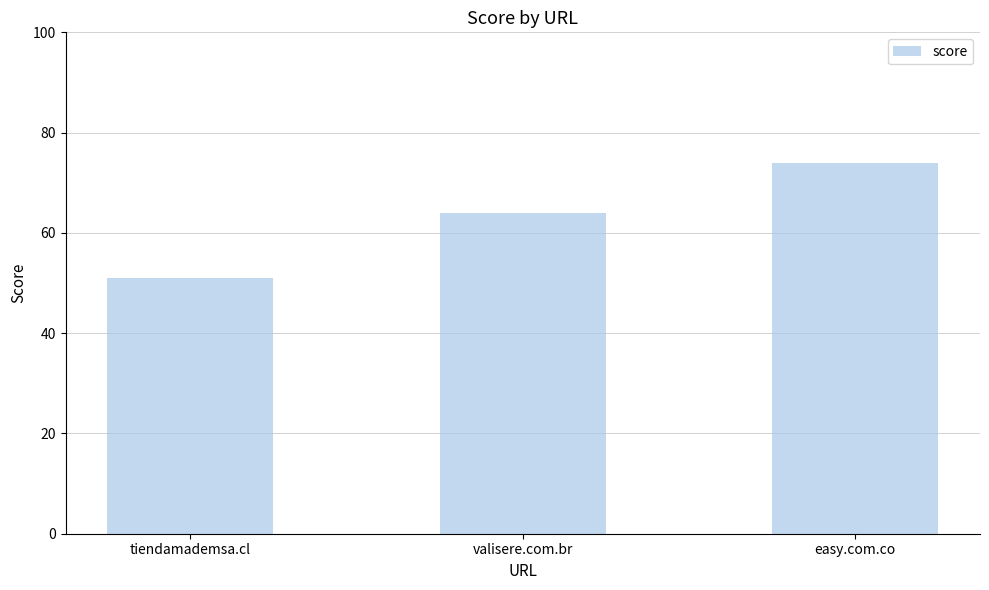

Reading left to right, transcribe all the data shown in this chart.

tiendamademsa.cl=51	valisere.com.br=64	easy.com.co=74